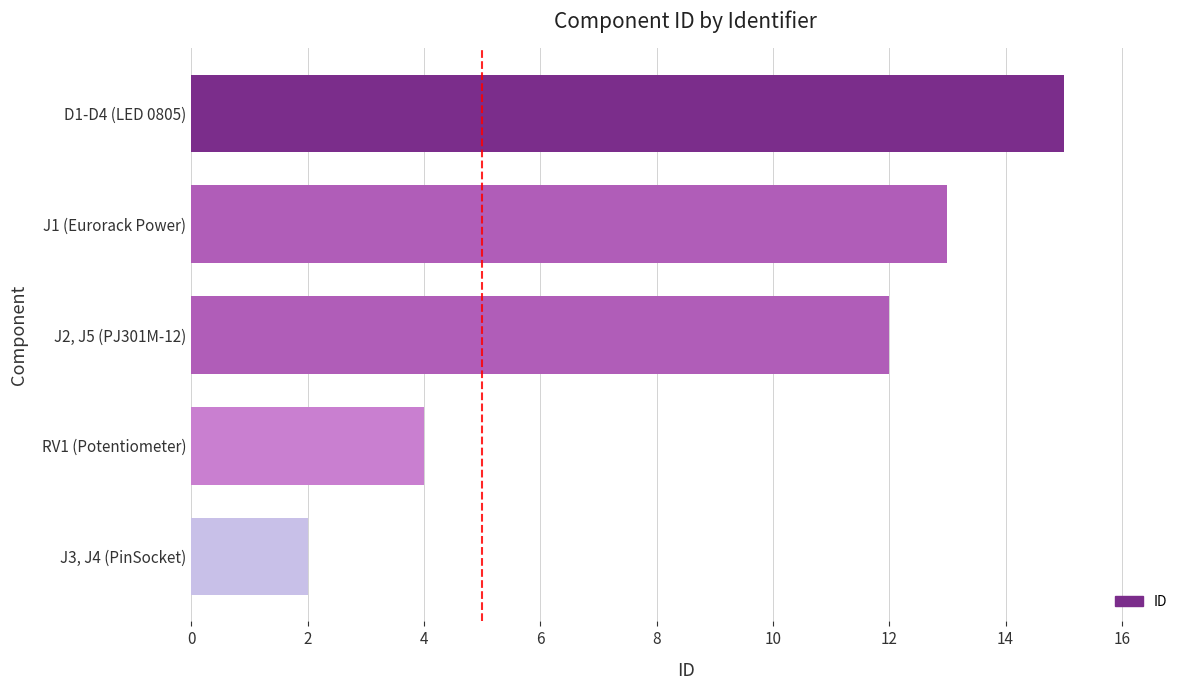

How many bars are there in total?

5